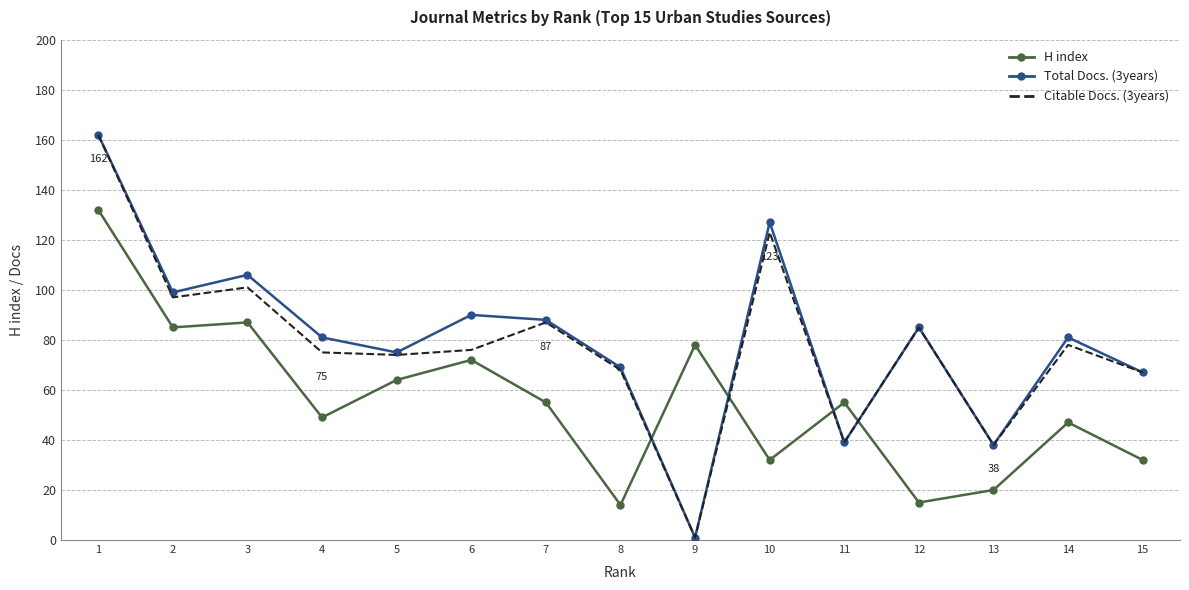

Which series has the largest total across all categories?

Total Docs. (3years)